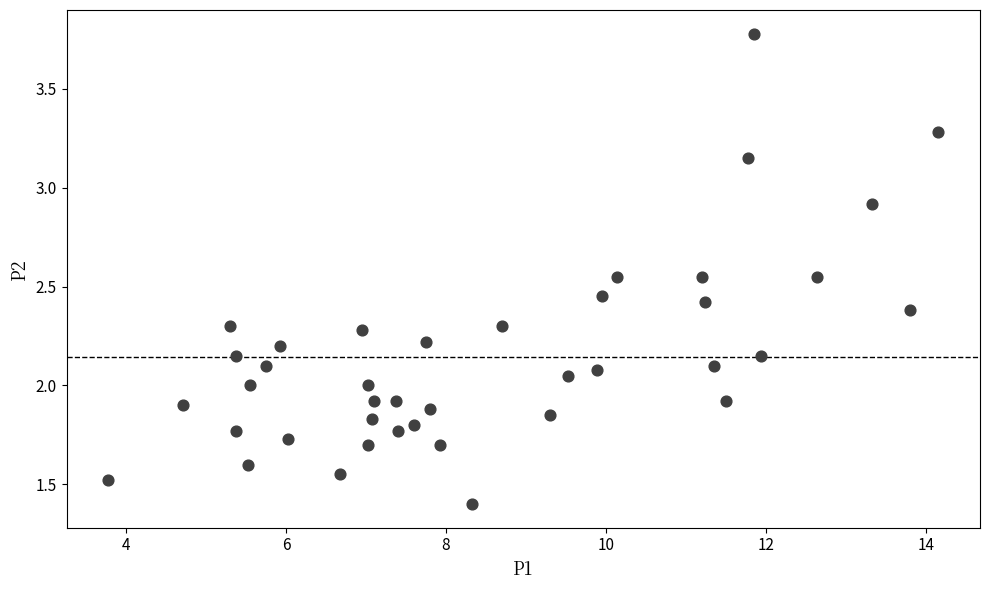

What is the range of X values (max minus min)?

10.4